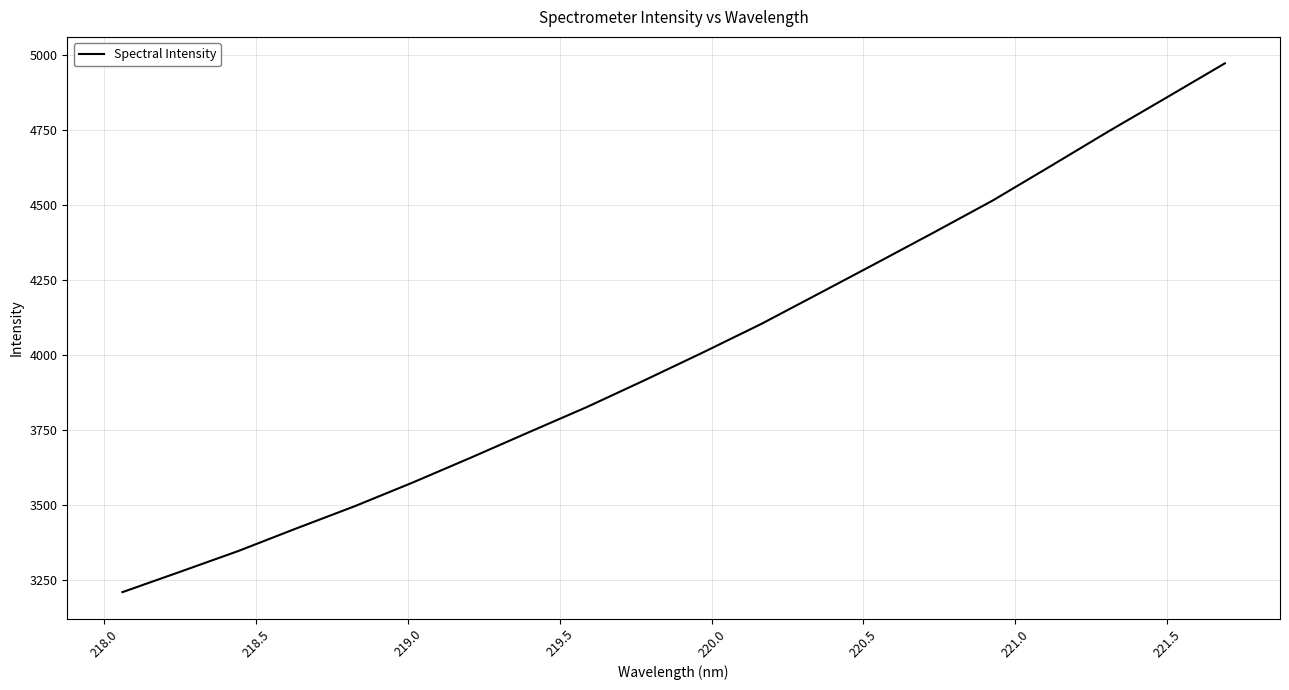

What is the difference between the maximum and minimum values?

1761.7